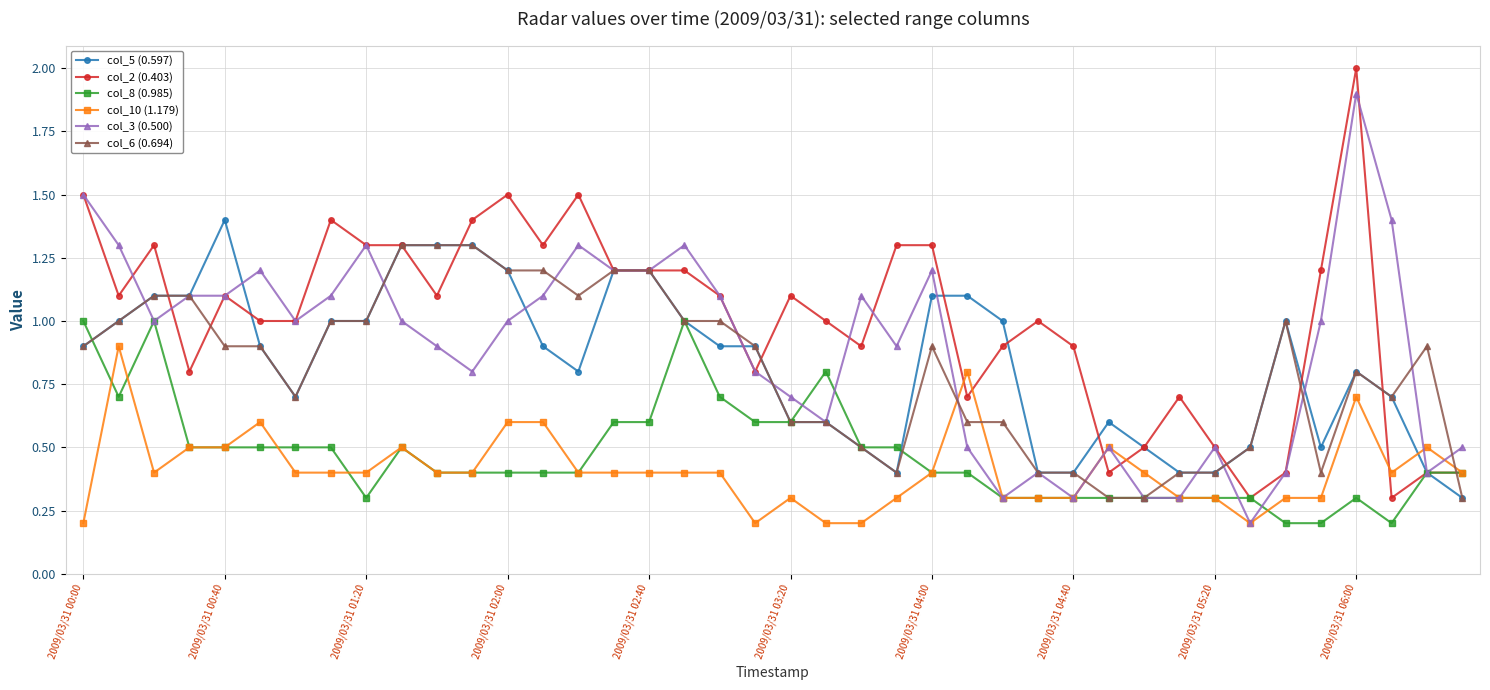

Count the number of categories in the chart.

40